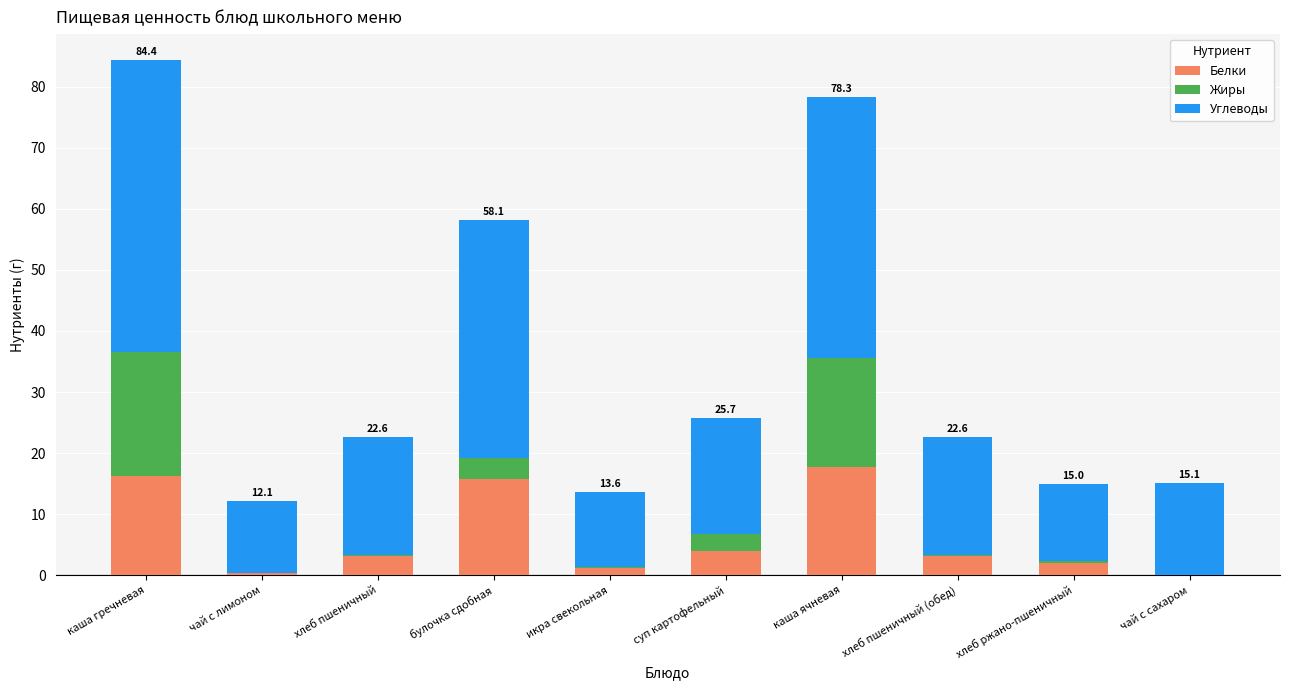

At which category is the sum across all series the highest?

каша гречневая